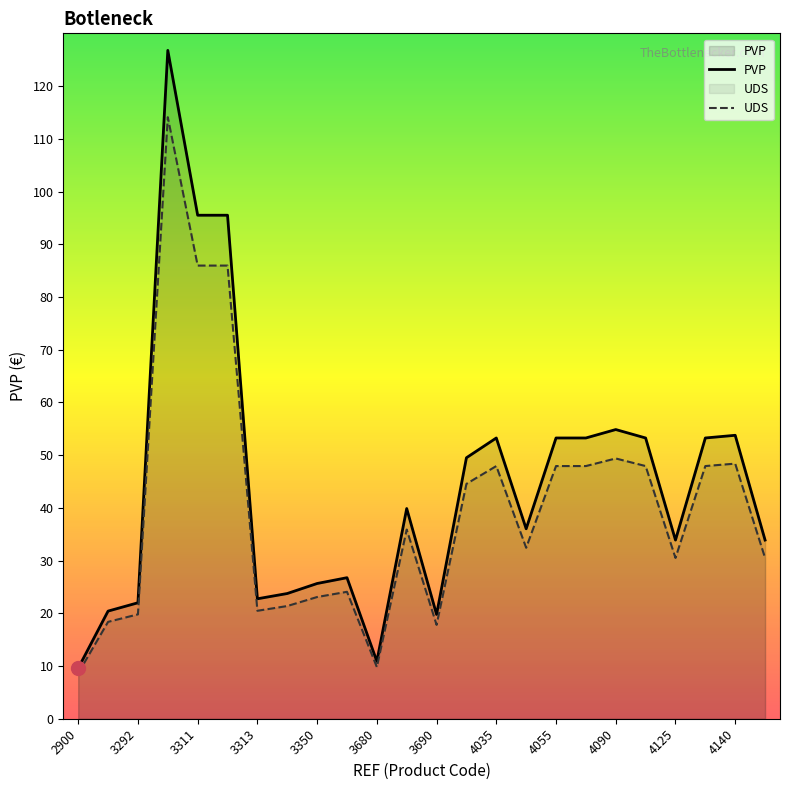

What value does the UDS series have at 3690?

17.8